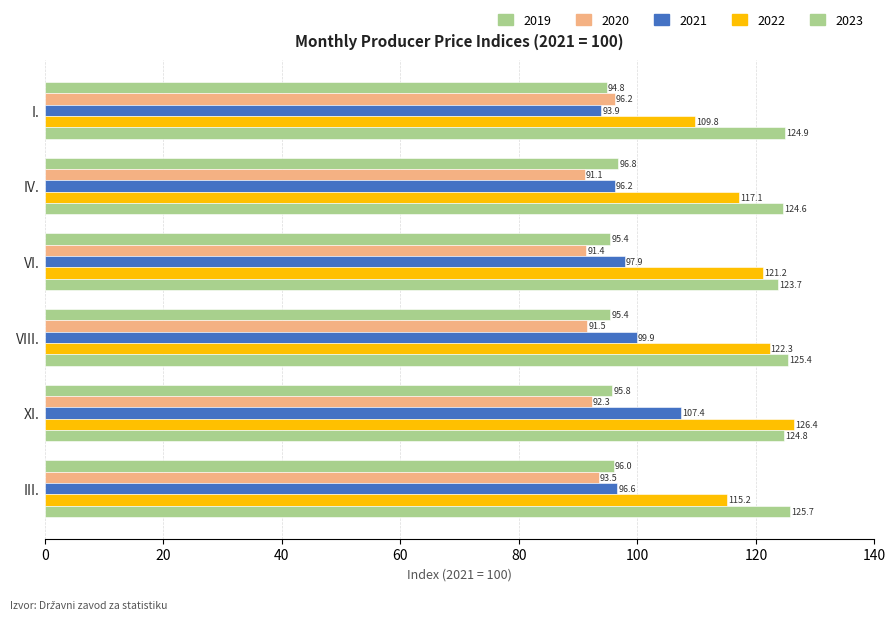

Is the value of 2022 at VI. greater than the value of 2020 at VIII.?

Yes